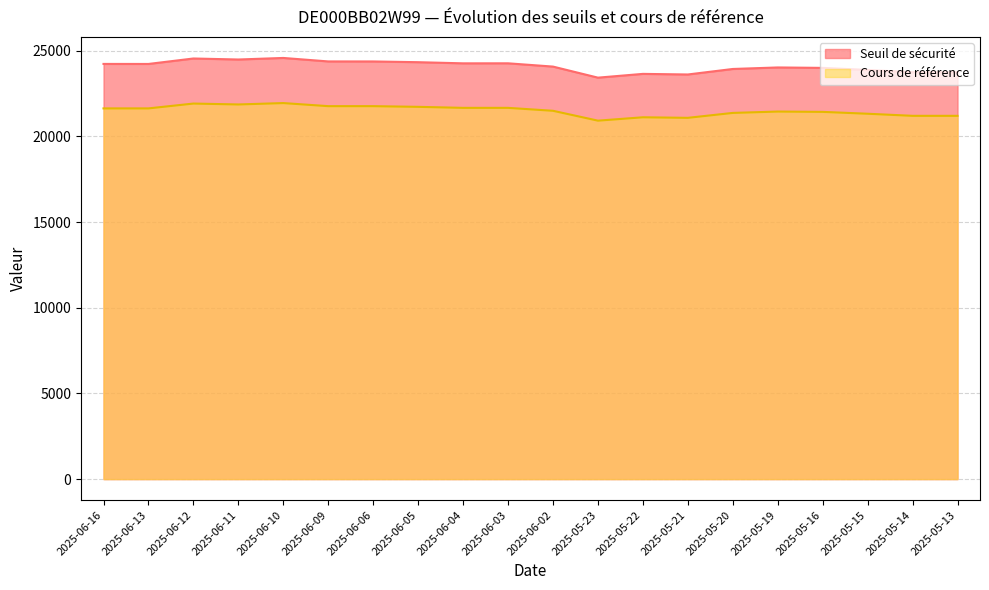

In Seuil de sécurité, how many points are higher than both neighbors (excluding endpoints)?

5